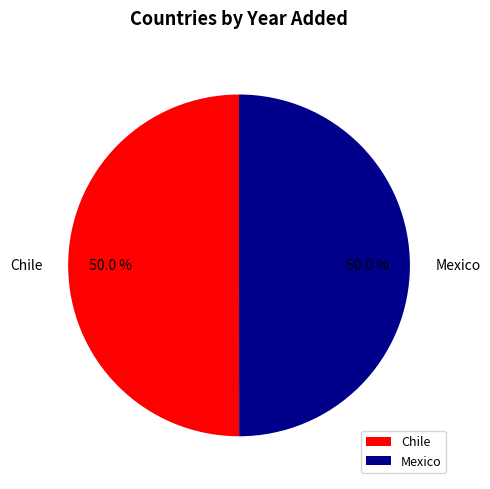

True or false: Mexico accounts for 59% of the total.

False